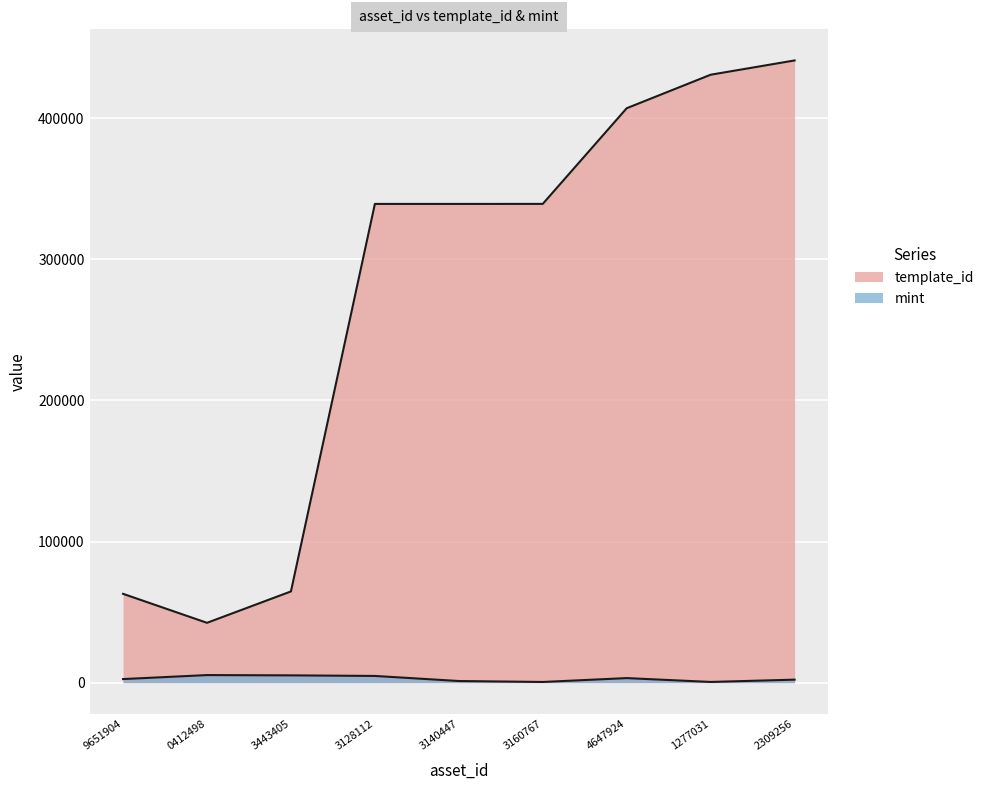

List the series in order of their overall mean, lowest first.

mint, template_id